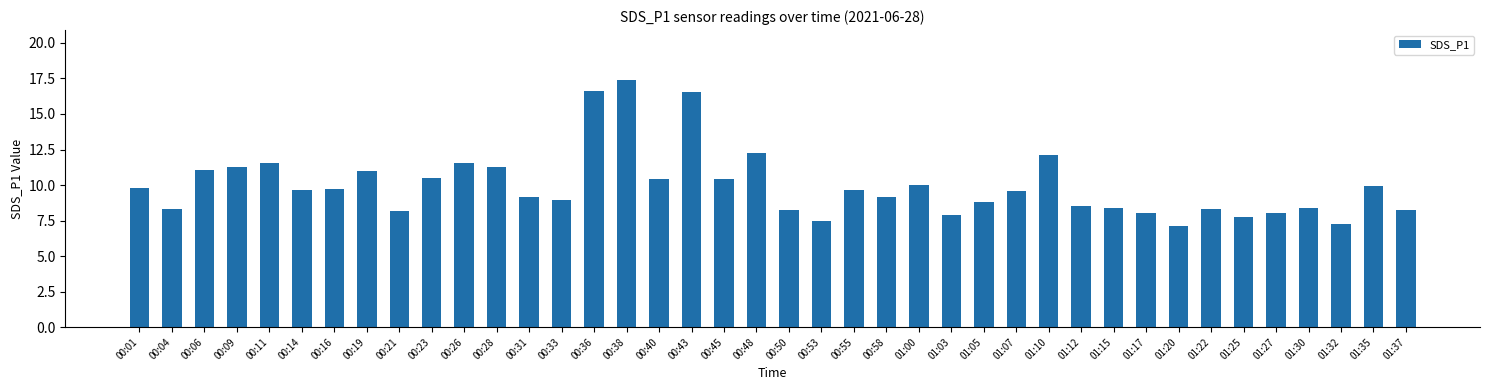

What is the sum of all values?

398.7